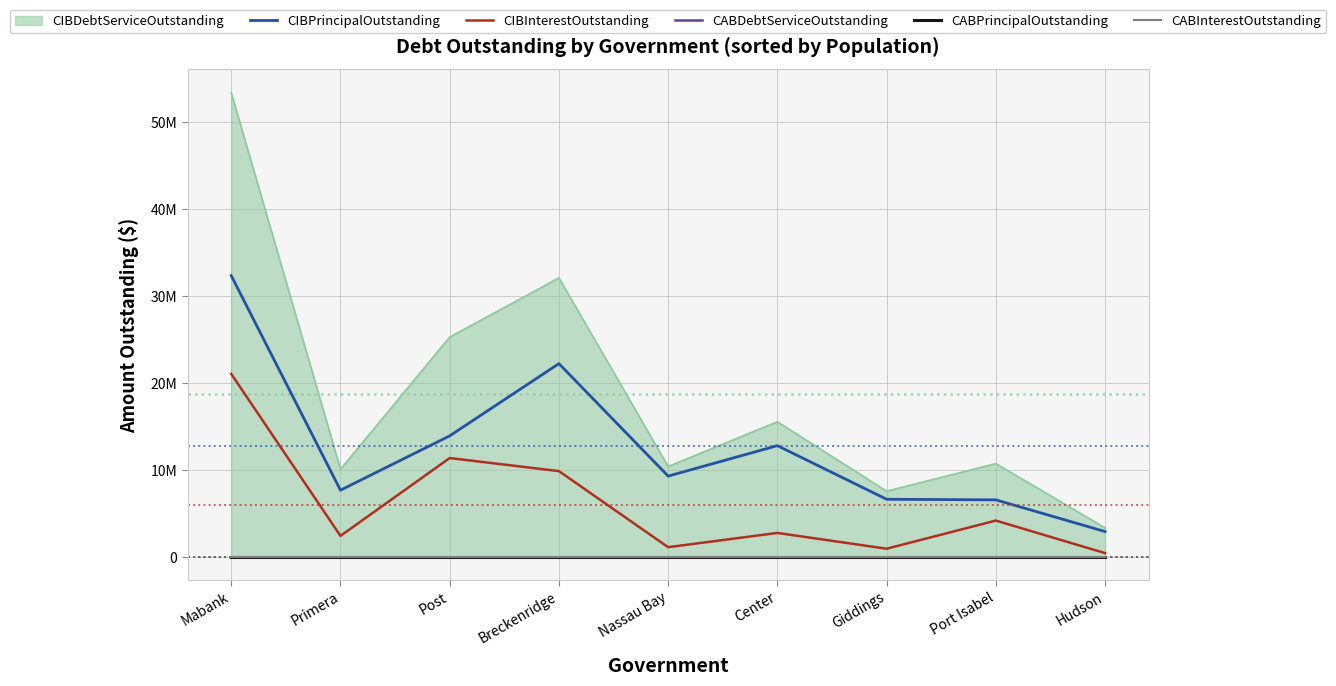

Between Hudson and Mabank, which is larger?

Mabank